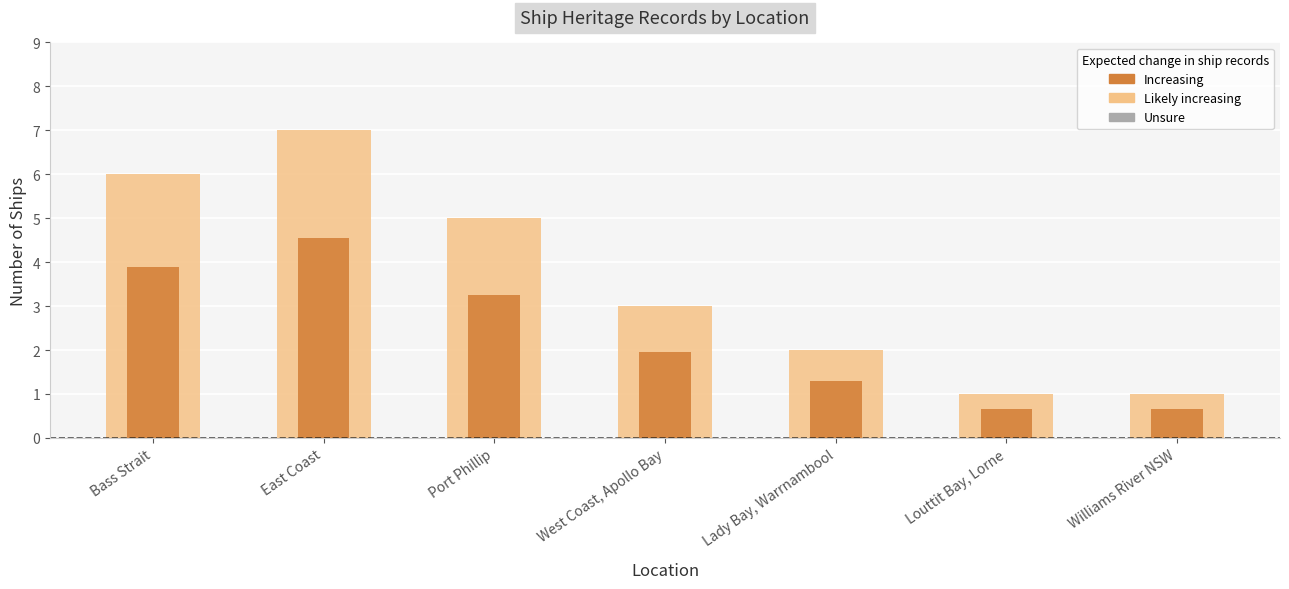

How many groups of bars are there?

7